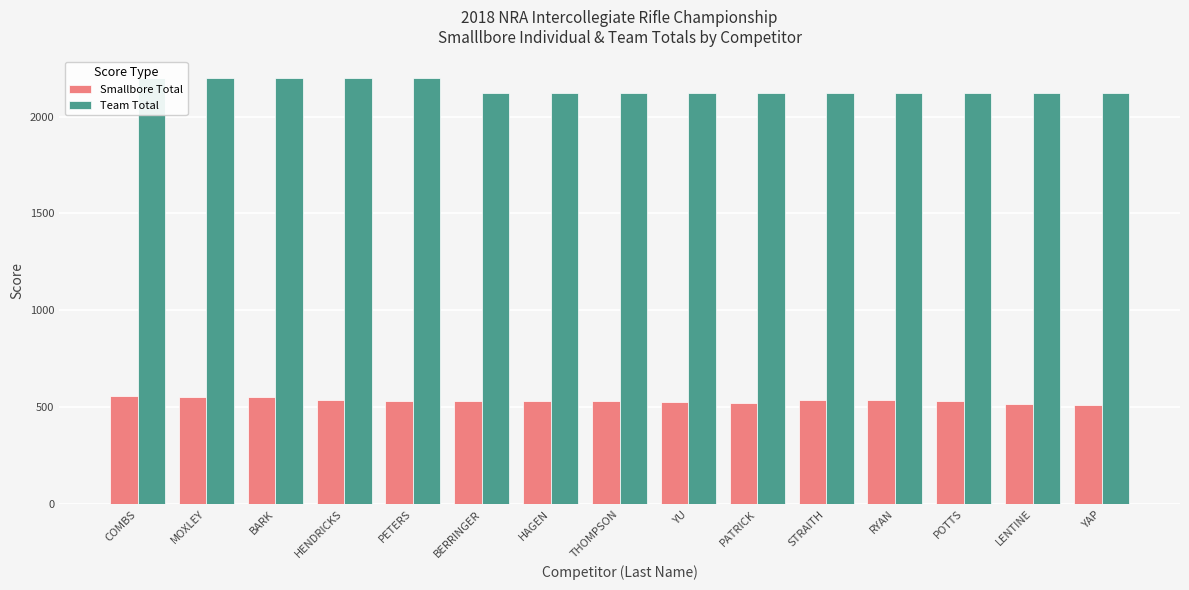

What is the value of the Smallbore Total bar at the 9th from the left?

525